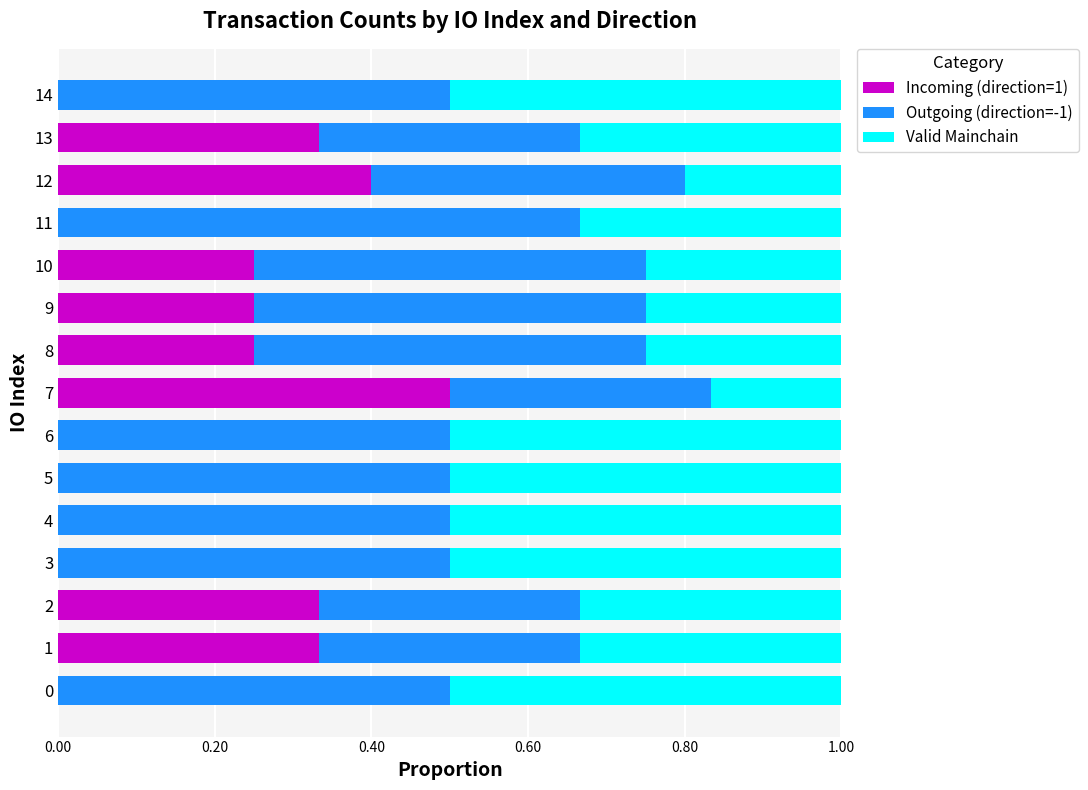

What is the maximum value for Incoming (direction=1)?

0.5